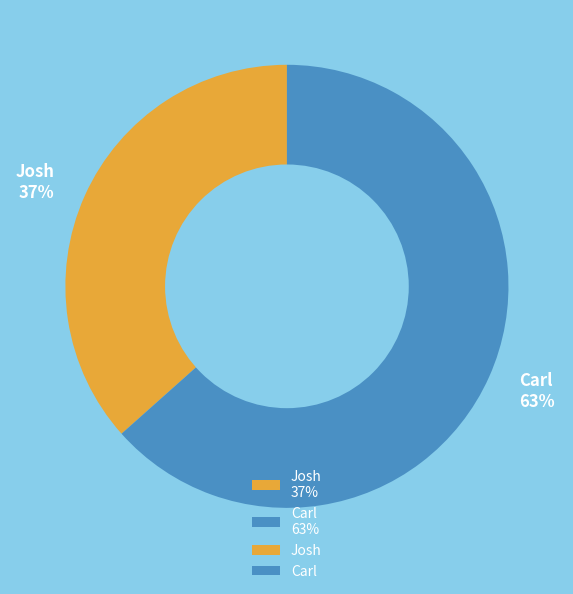

What percentage is the Carl slice, to the nearest percent?

63%